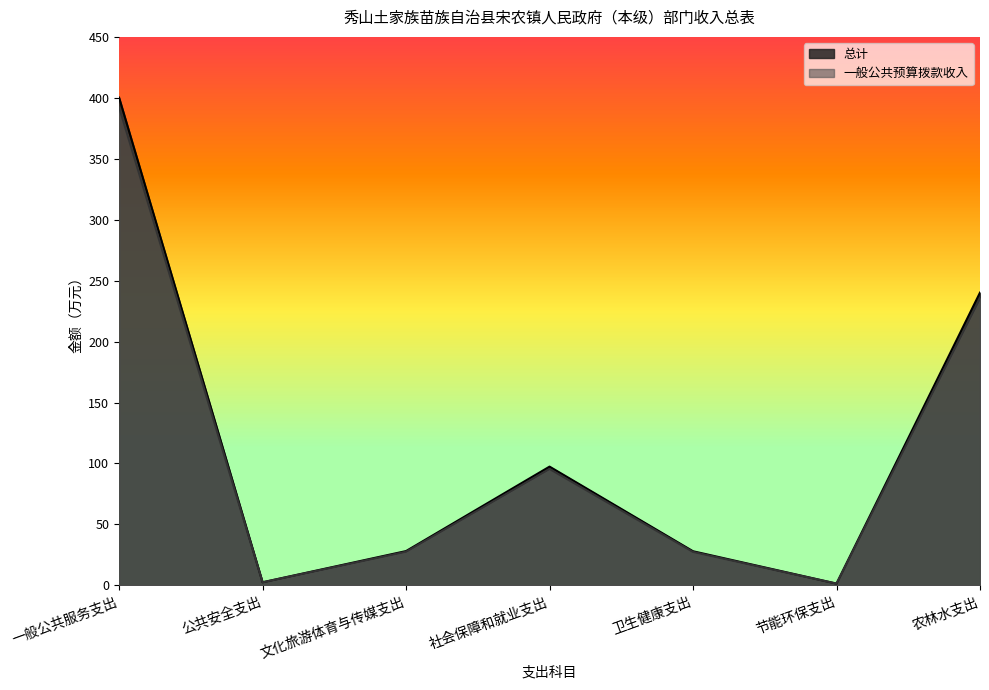

Rank the series by their maximum value, from lowest to highest.

一般公共预算拨款收入, 总计